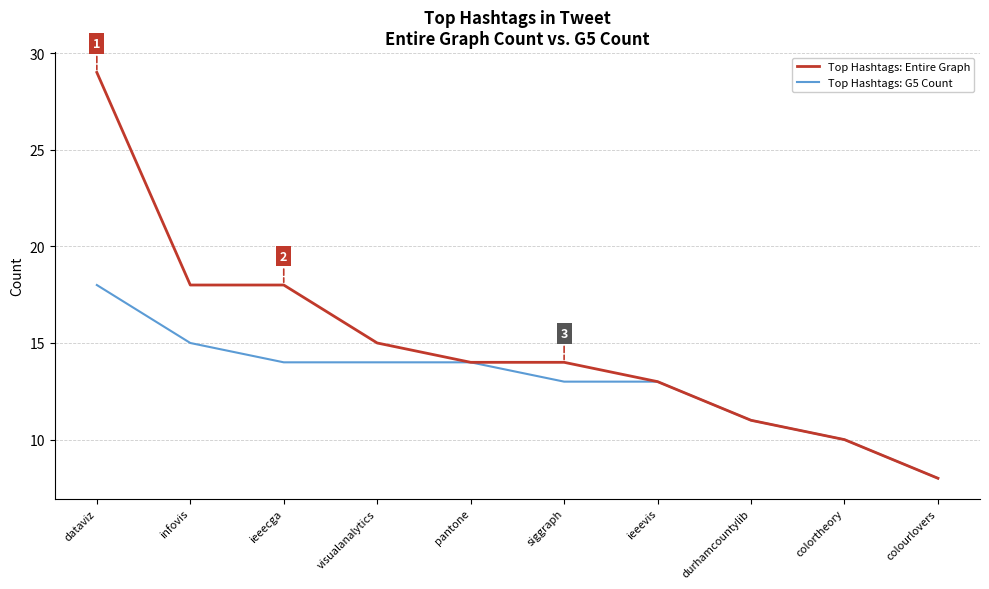

Which category has the lowest value in the Top Hashtags: G5 Count series?

colourlovers